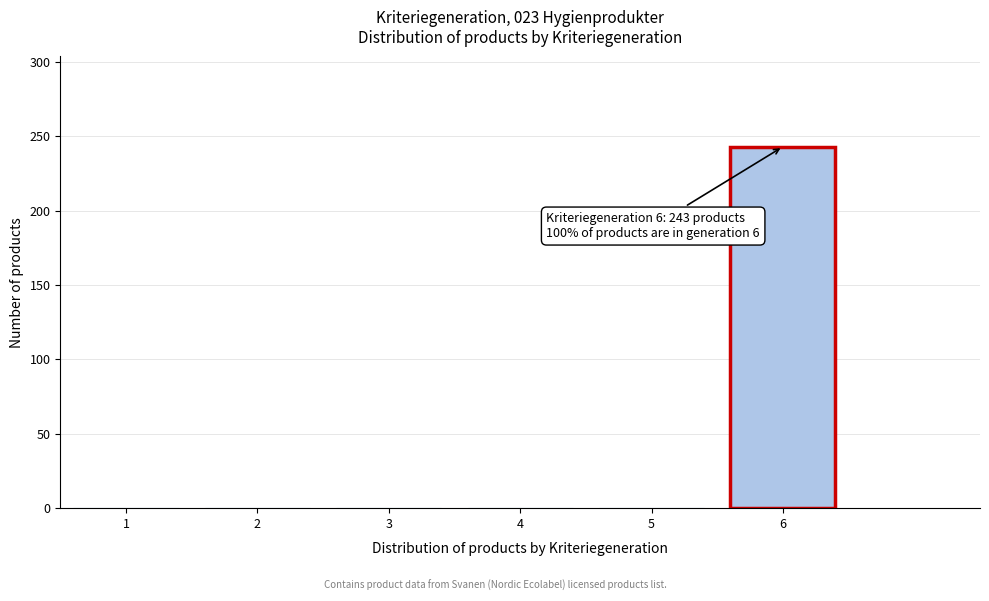

Reading left to right, transcribe all the data shown in this chart.

1=0	2=0	3=0	4=0	5=0	6=243